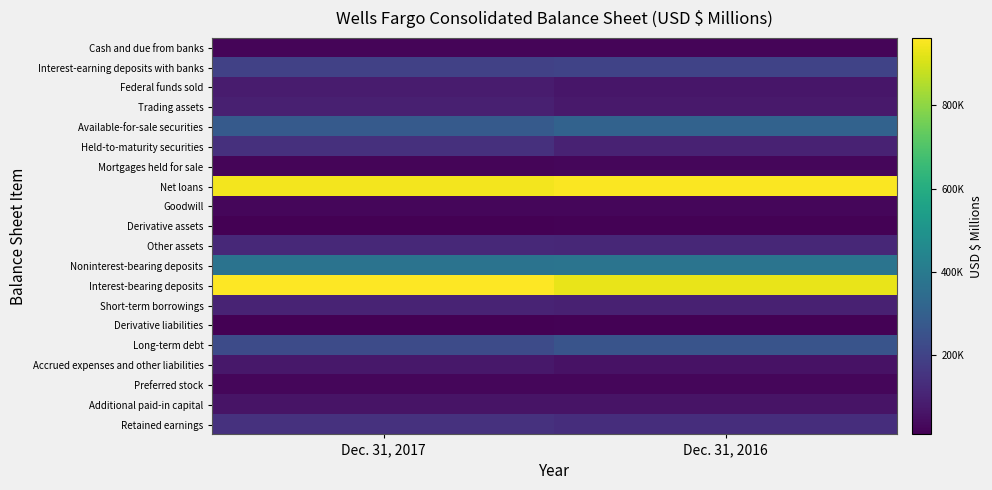

Which has a higher value, Dec. 31, 2017 or Dec. 31, 2016?

Dec. 31, 2017